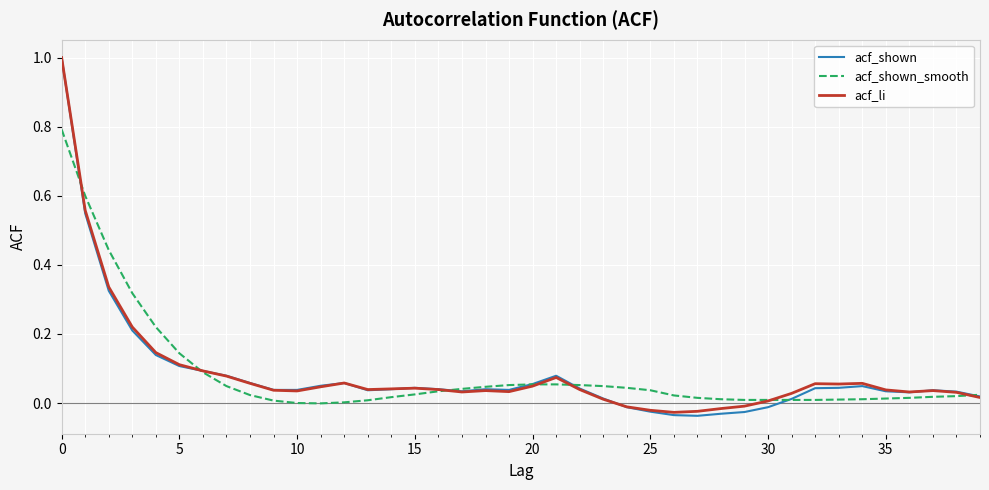

Does the chart display data point markers on the line(s)?

No